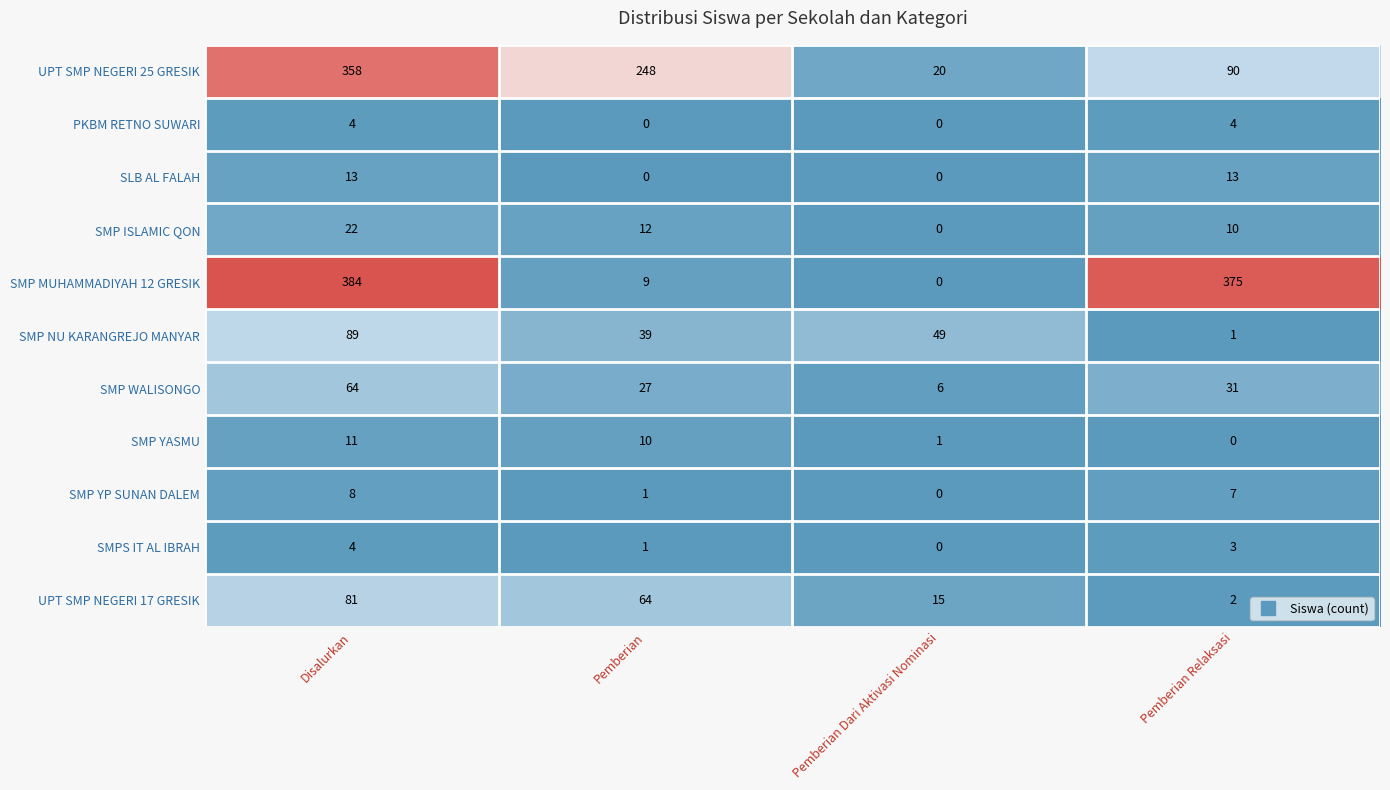

At which category is the sum across all series the highest?

Disalurkan